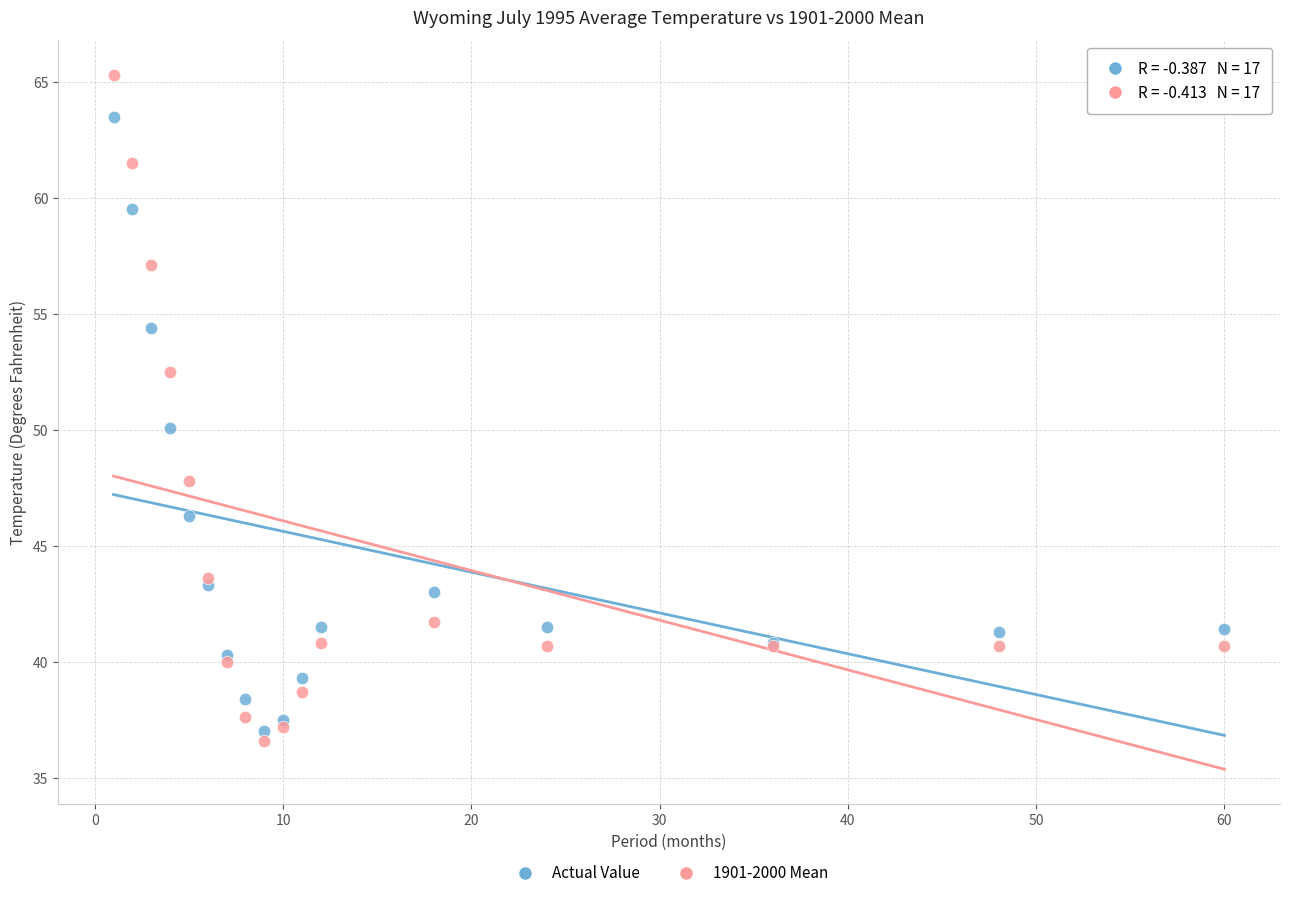

Which series has the largest Y range (max minus min)?

1901-2000 Mean